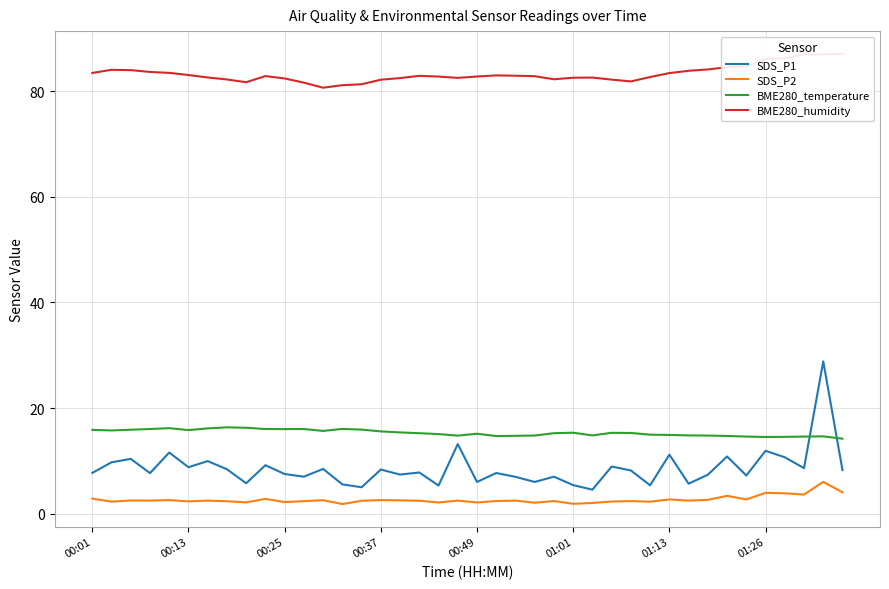

Which series ends up on top after the final intersection of SDS_P1 and BME280_temperature?

BME280_temperature